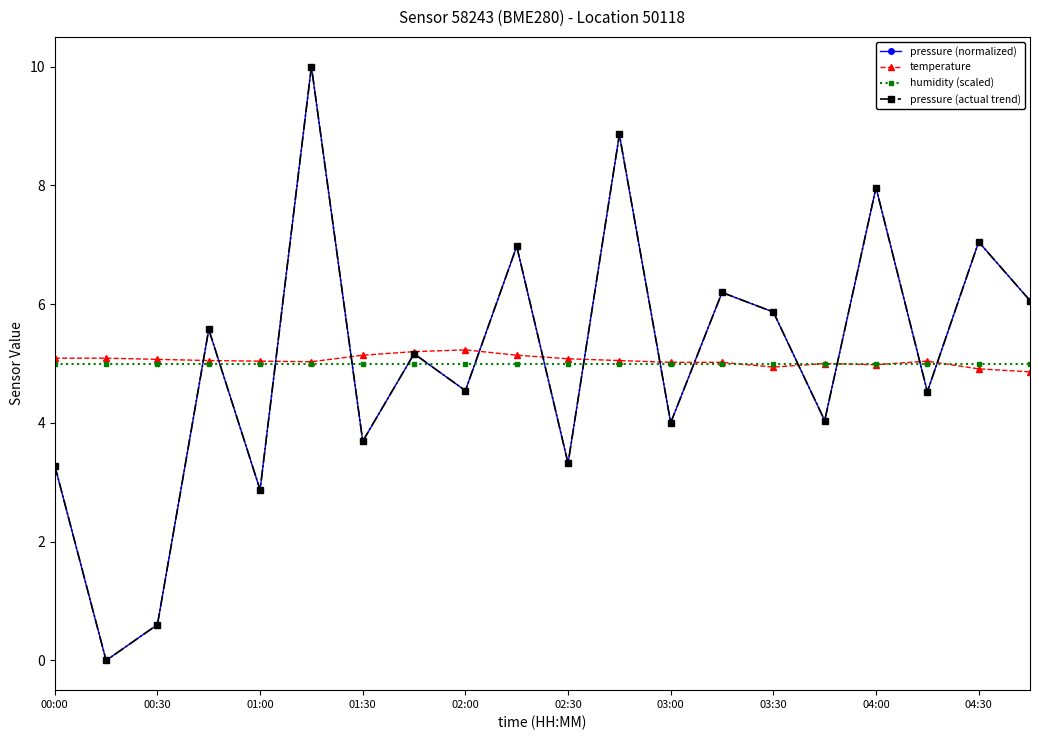

Rank the series by their maximum value, from lowest to highest.

humidity (scaled), temperature, pressure (normalized), pressure (actual trend)